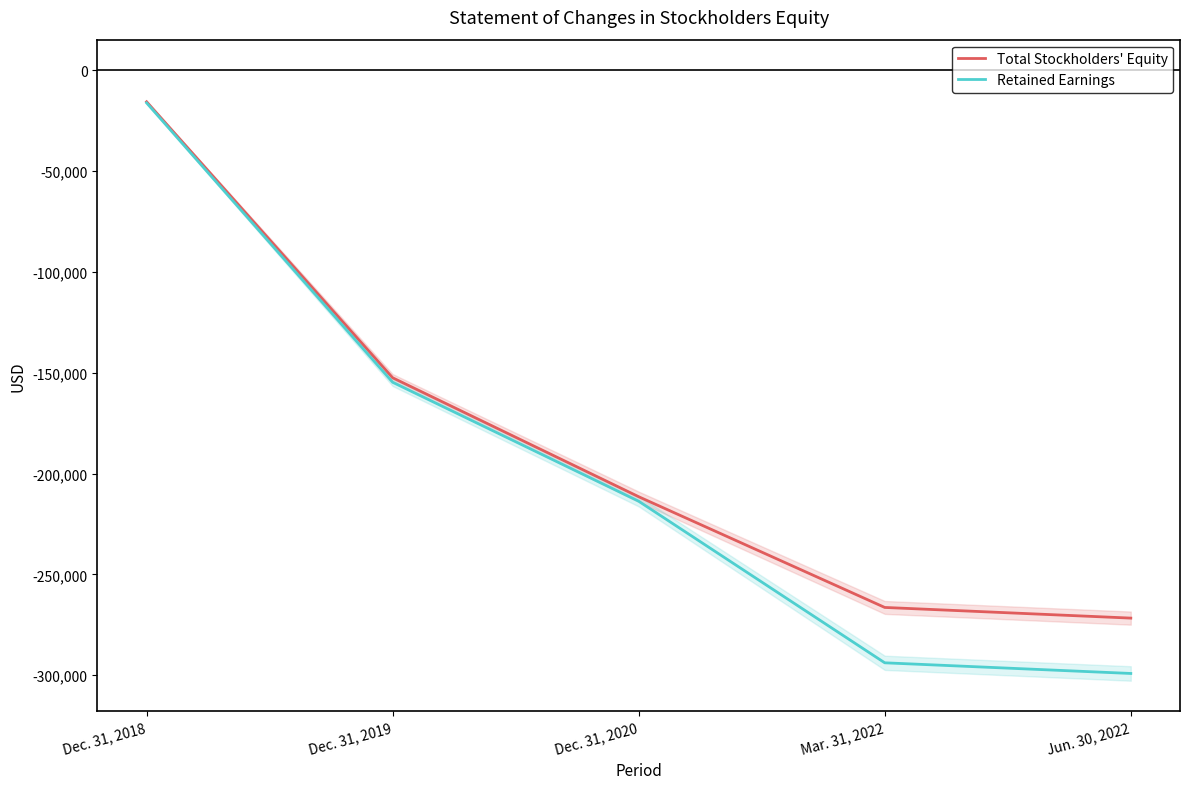

How many values in the Retained Earnings series exceed -213716?

2